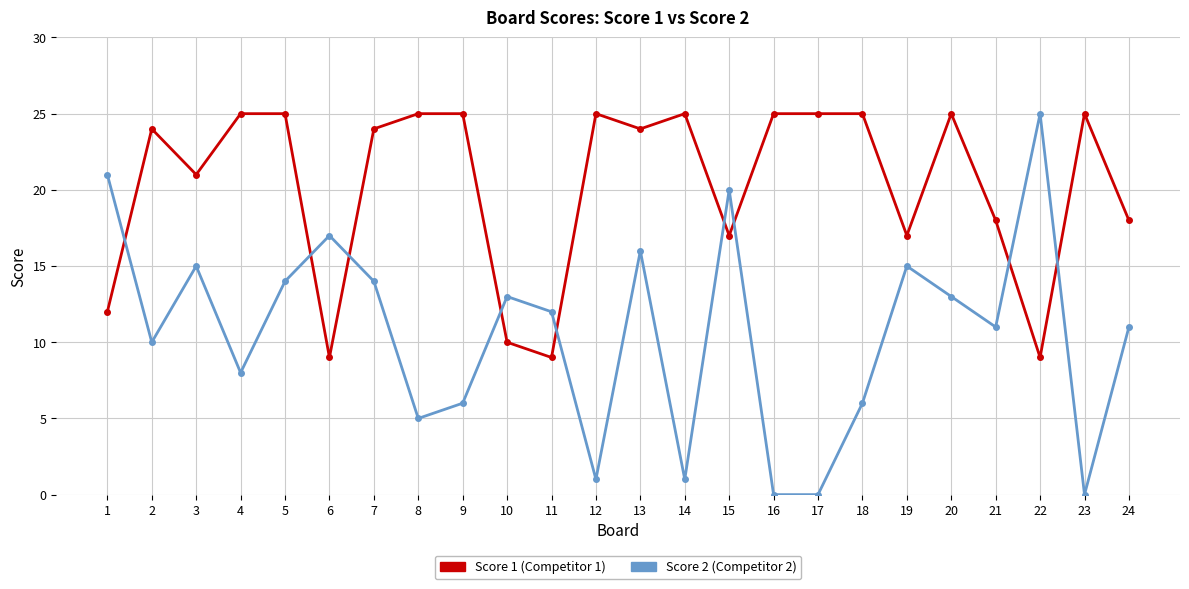

What is the total value across all series at 18?

31